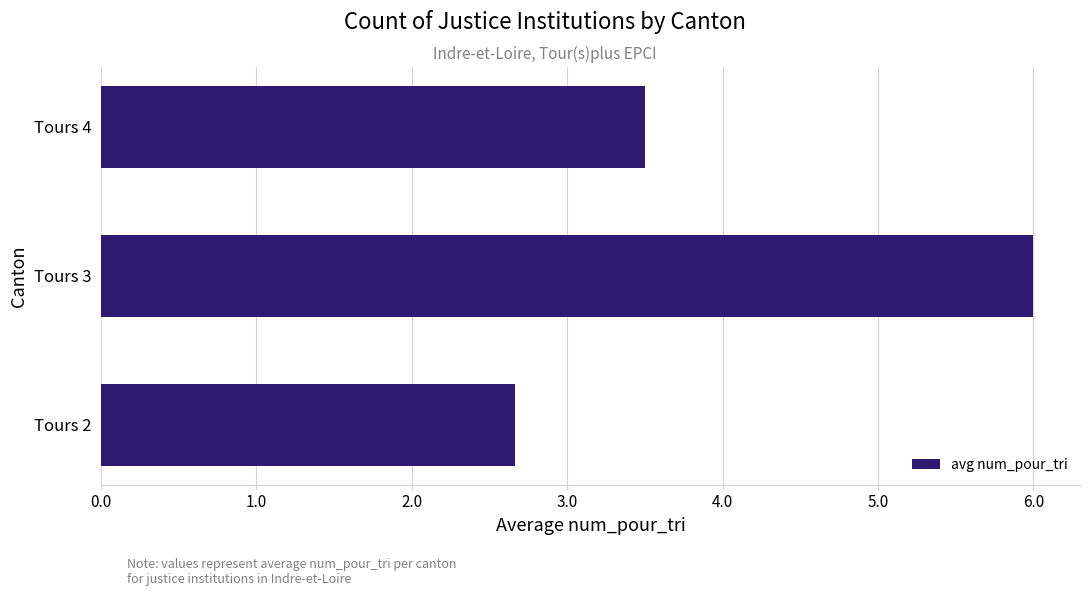

The value at Tours 3 is 6.0. True or false?

True